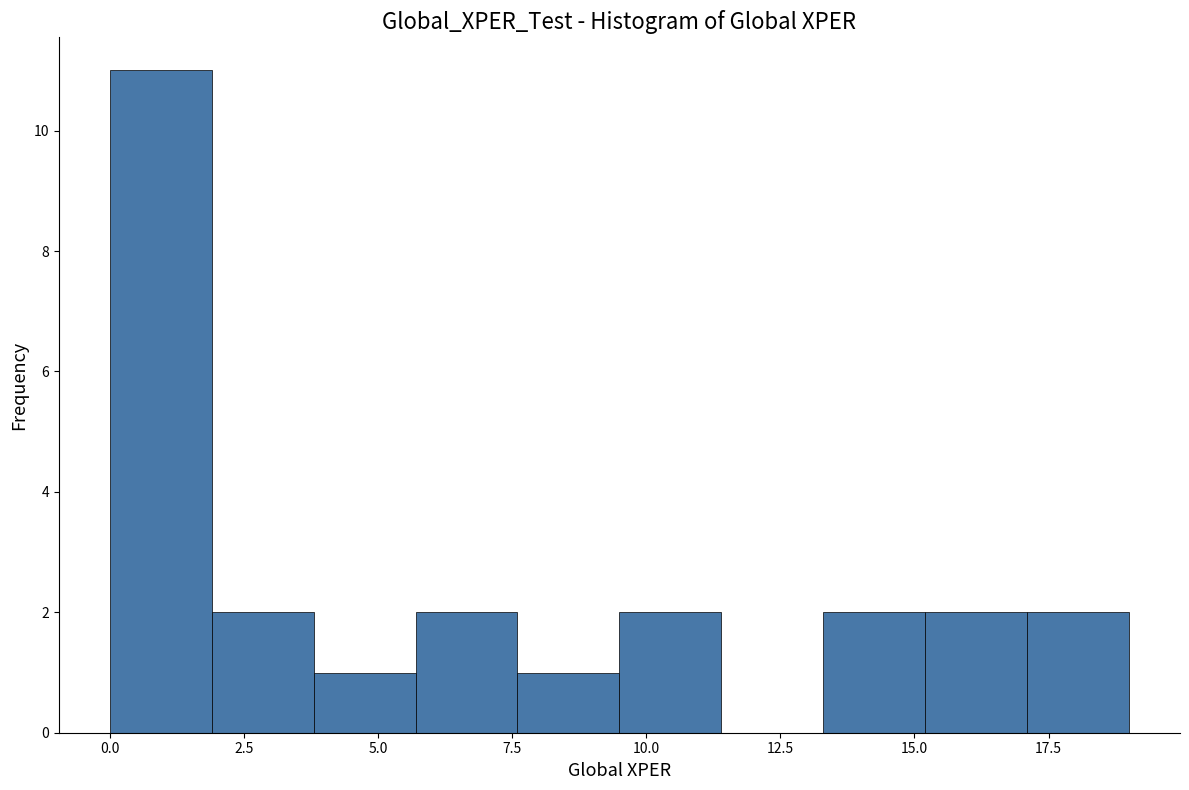

Around what value on the x-axis is the tallest bar? Give the approximate position of its centre, as read against the axis.

1.0